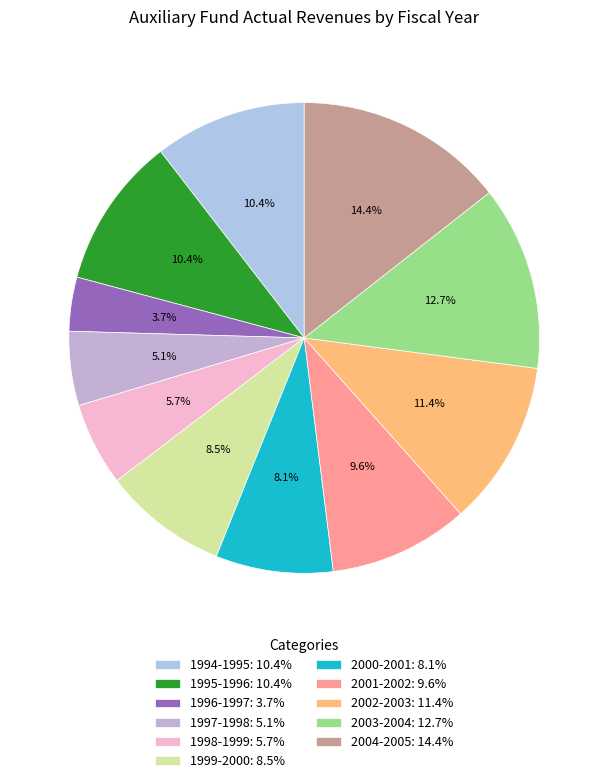

To the nearest percent, what is the difference between the 2003-2004 and 1995-1996 slice percentages?

2%